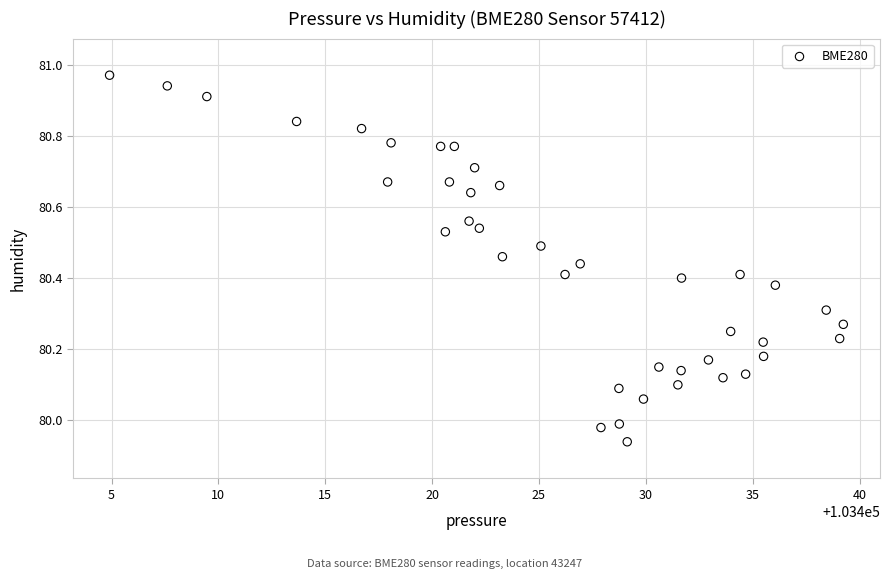

What is the range of Y values (max minus min)?

1.0